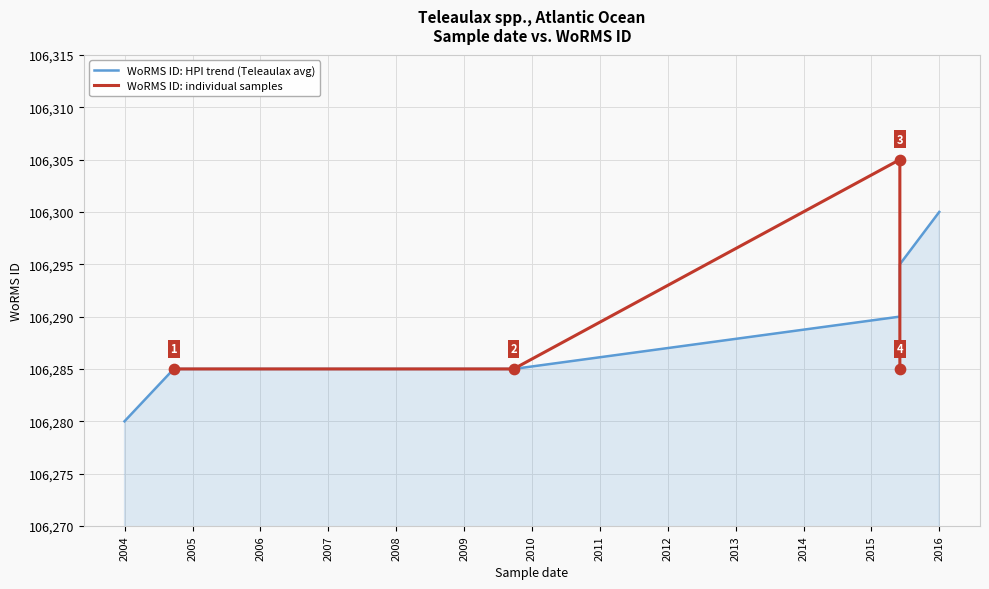

Approximately how many times larger is the value at 2009-09-24 compared to 2015-06-03?

1.0